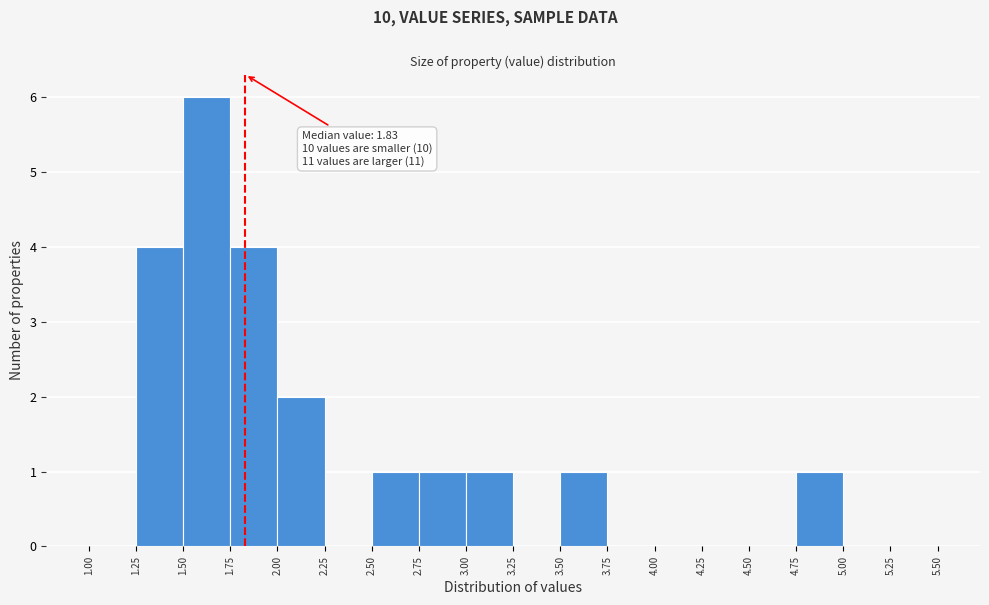

Over which range of the x-axis is the bar tallest?

1.50 to 1.75